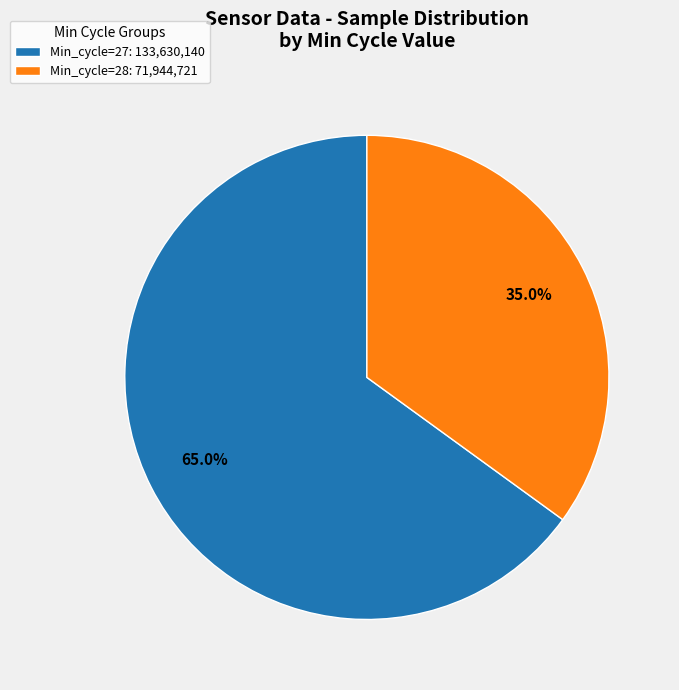

Count the number of slices in the pie.

2